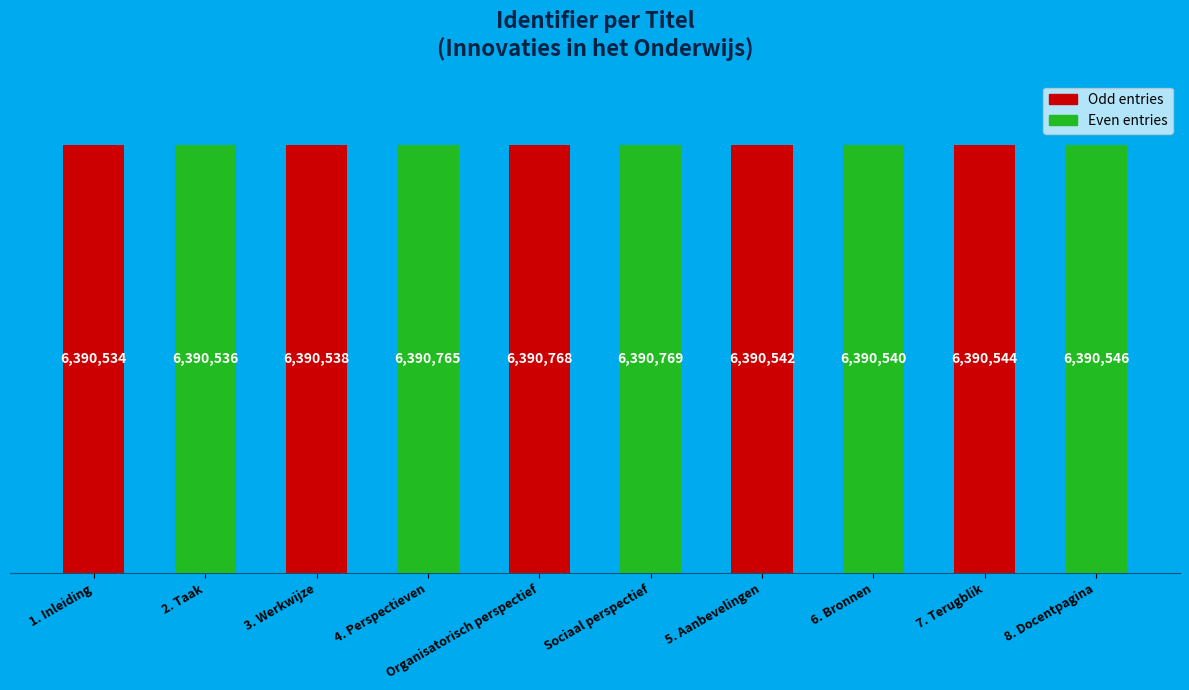

List the labels in order of value, largest first.

Sociaal perspectief, Organisatorisch perspectief, 4. Perspectieven, 8. Docentpagina, 7. Terugblik, 5. Aanbevelingen, 6. Bronnen, 3. Werkwijze, 2. Taak, 1. Inleiding